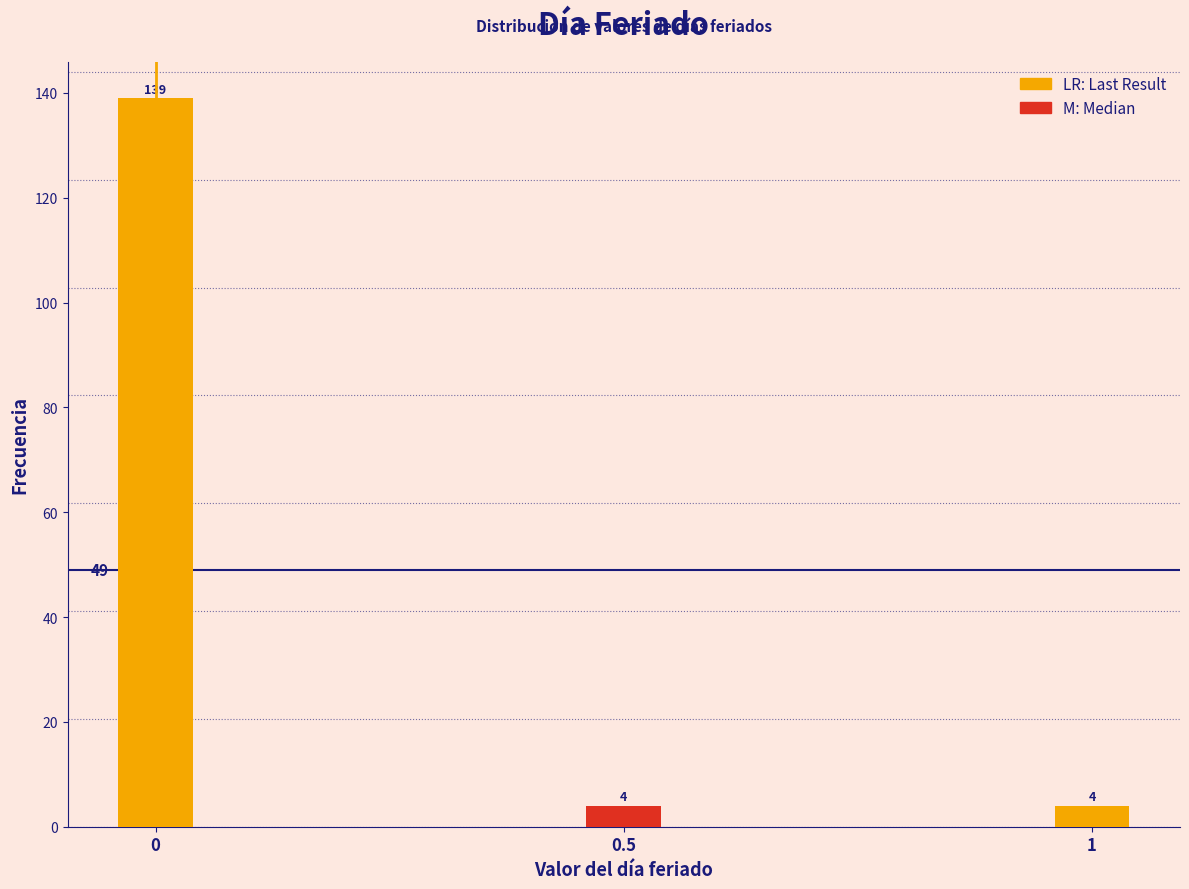

Reading left to right, extract all data points from this chart.

139	4	4